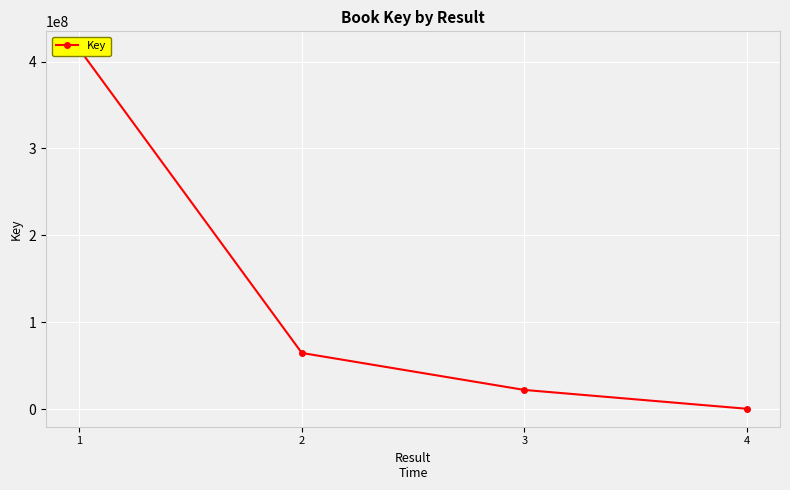

Reading left to right, what are all the values shown in this chart?

414137928	64563133	22010872	331461